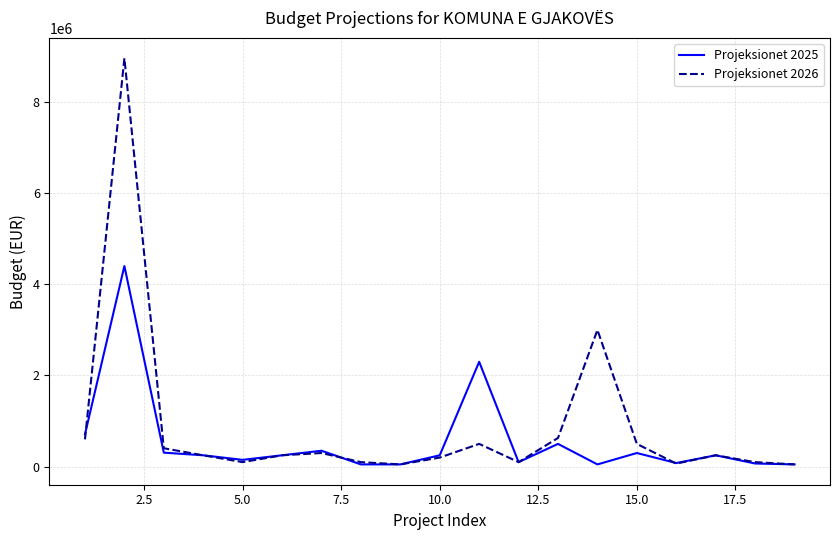

What is the greatest value displayed?

8957812